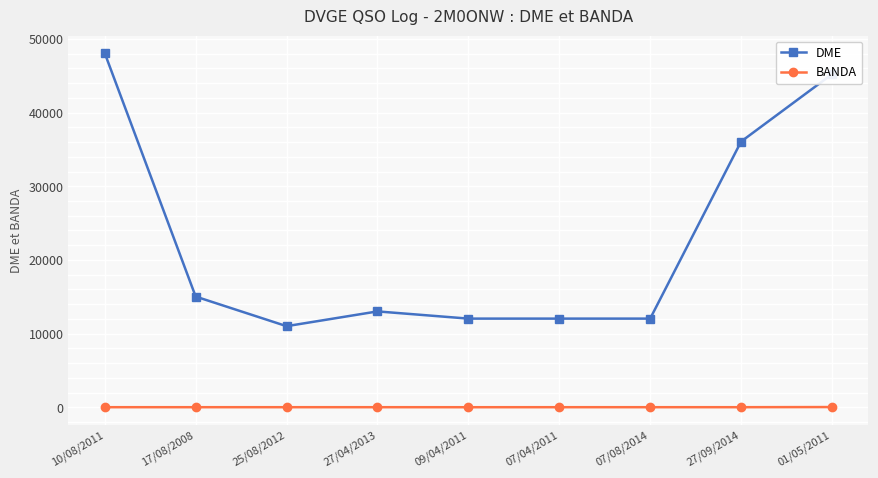

What is the average value of the BANDA series?

22